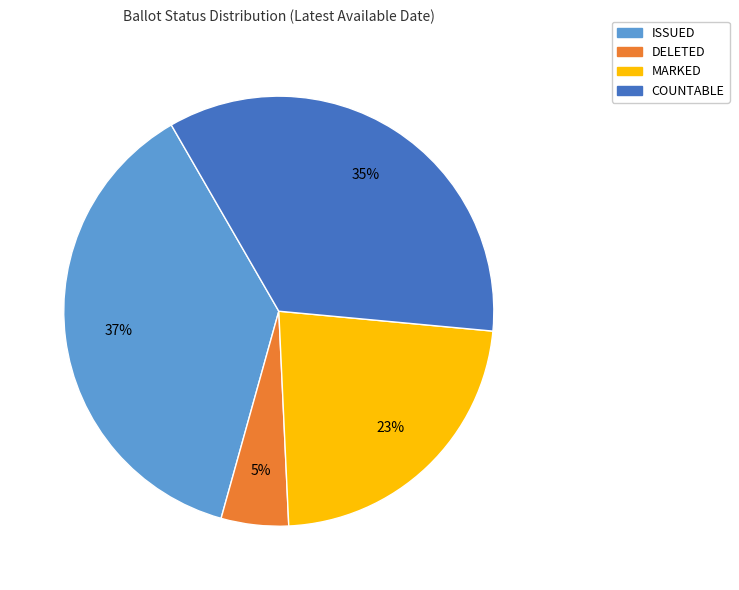

To the nearest percent, what portion does DELETED represent?

5%